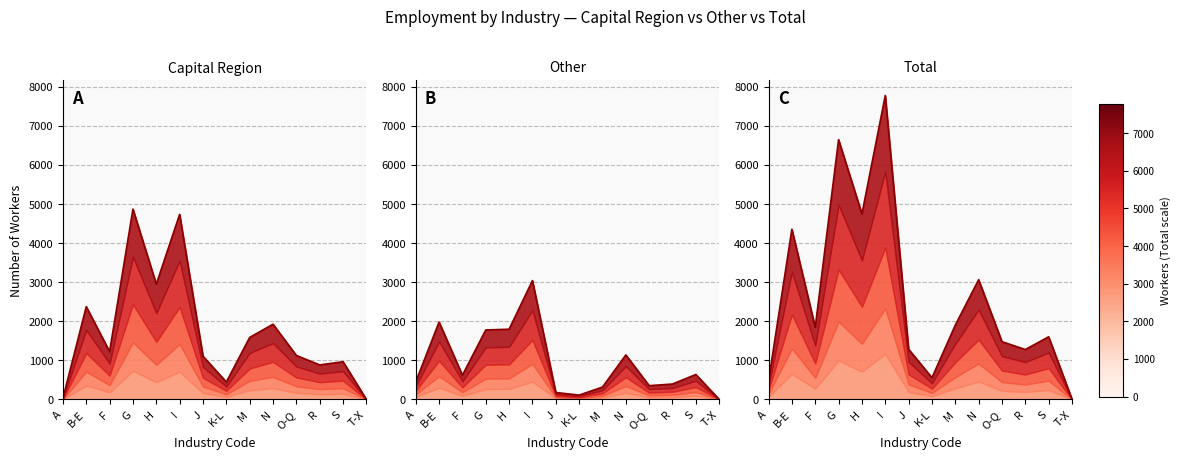

How many interior local peaks does the Total series have?

5